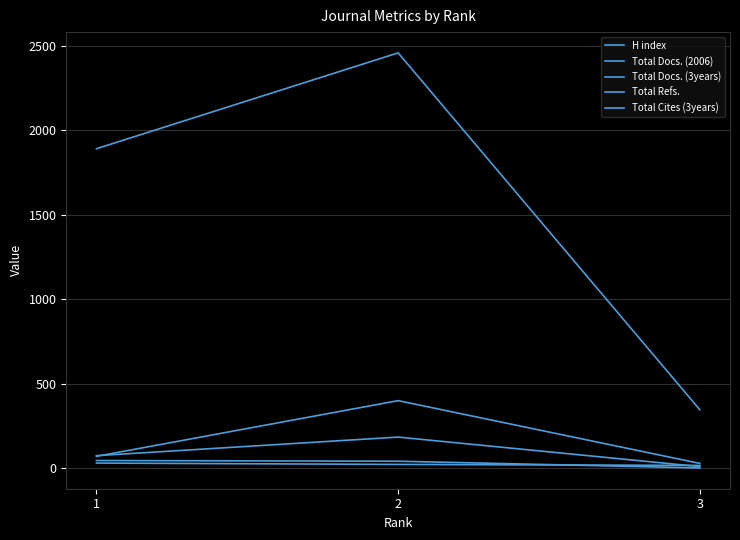

What is the difference between the highest and lowest values at 1?

1863